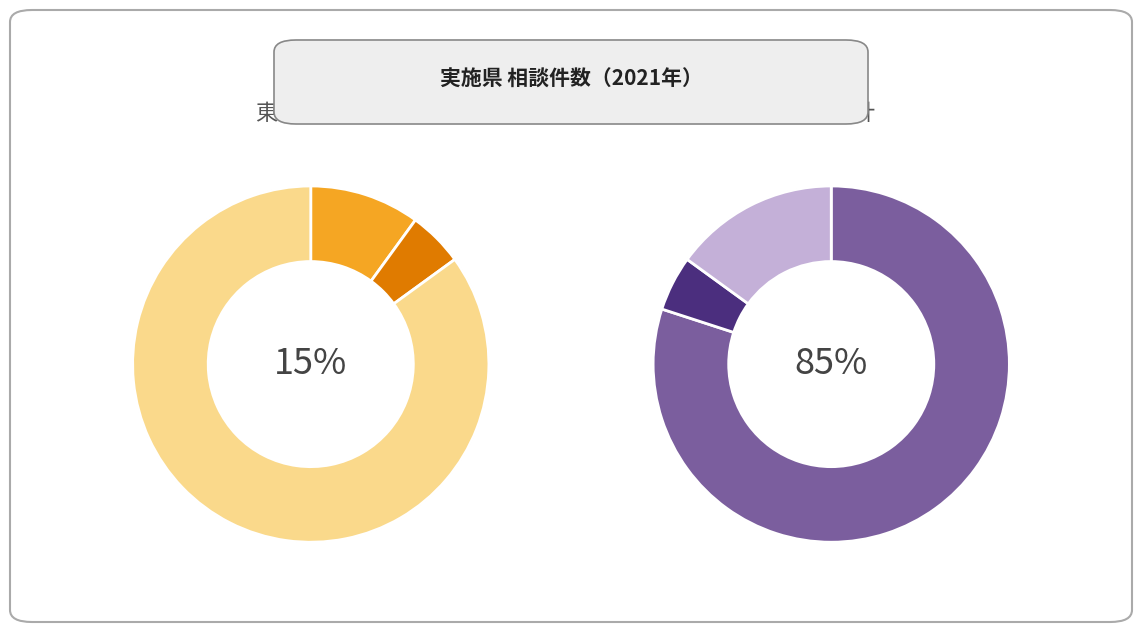

Which series has the largest range (max minus min)?

関東